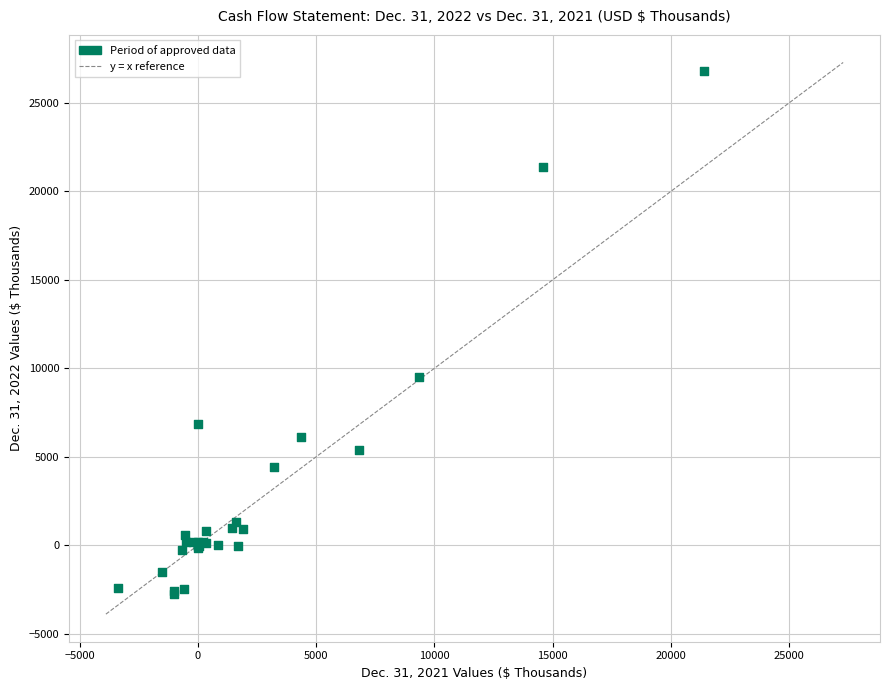

What Y value in the scatter plot is closest to 12003?

9493